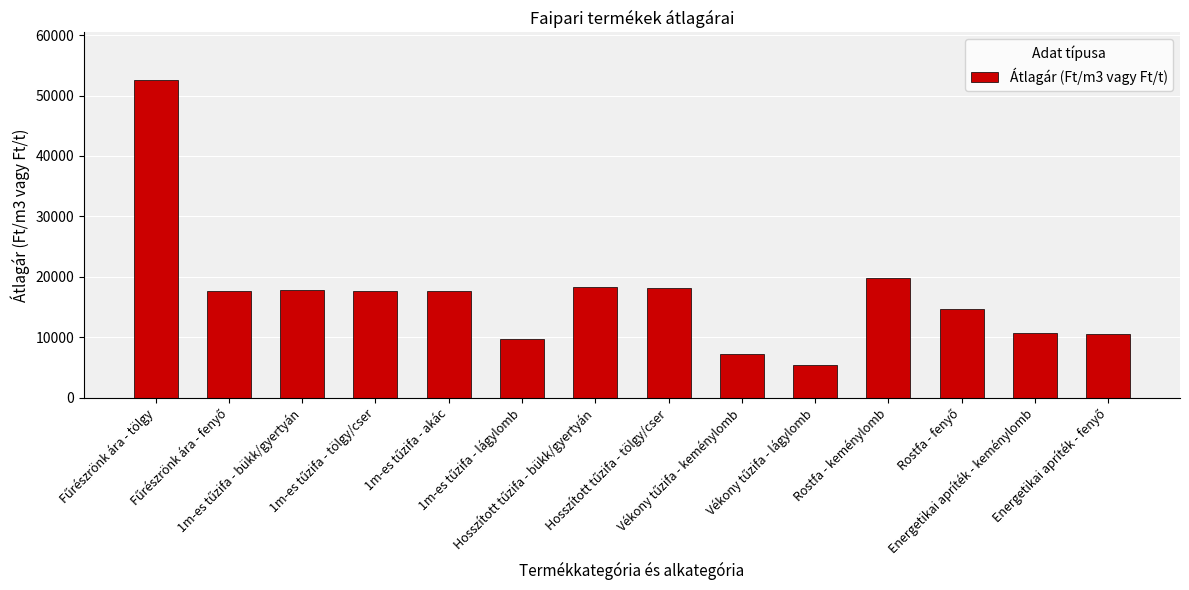

What is the minimum value shown in the chart?

5438.7